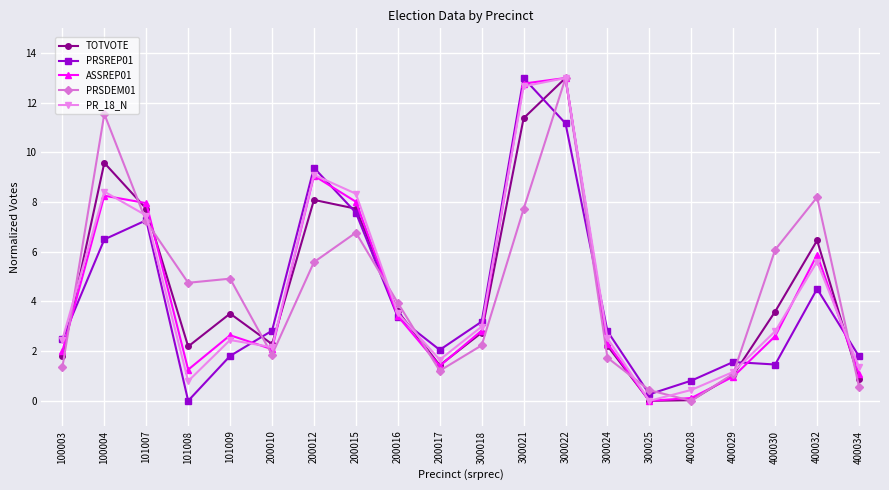

The value of TOTVOTE at 400028 is 0.0. True or false?

True